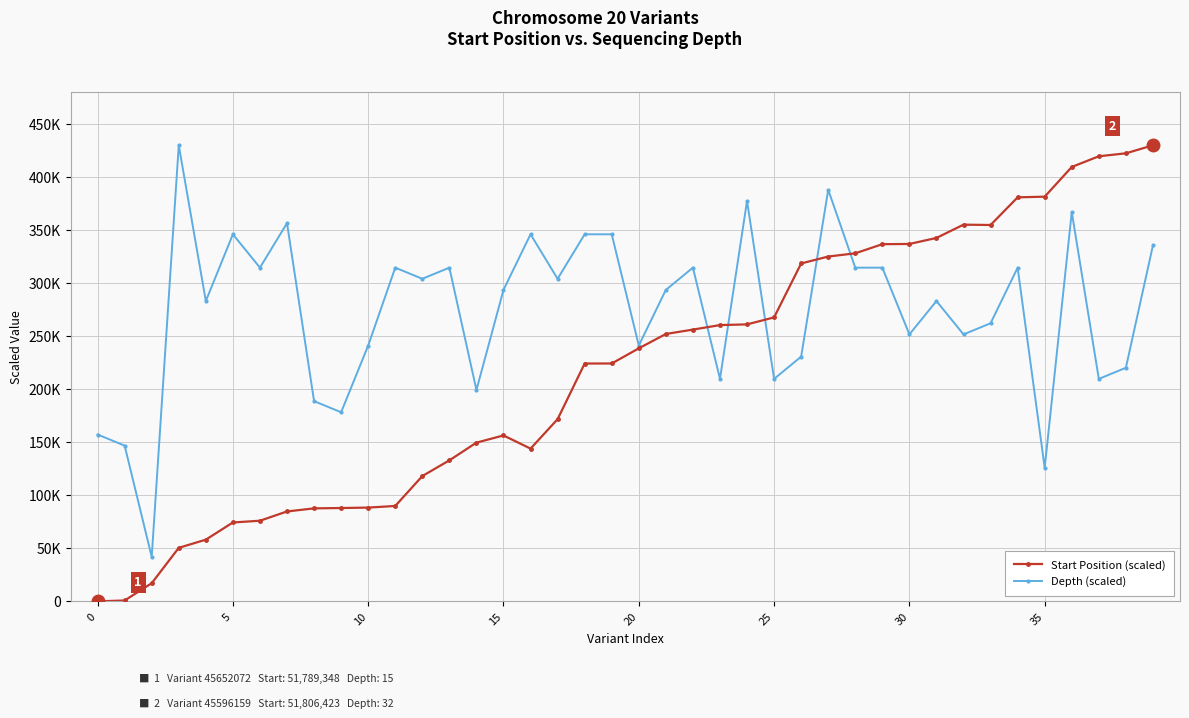

Which series has the largest total across all categories?

Depth (scaled)